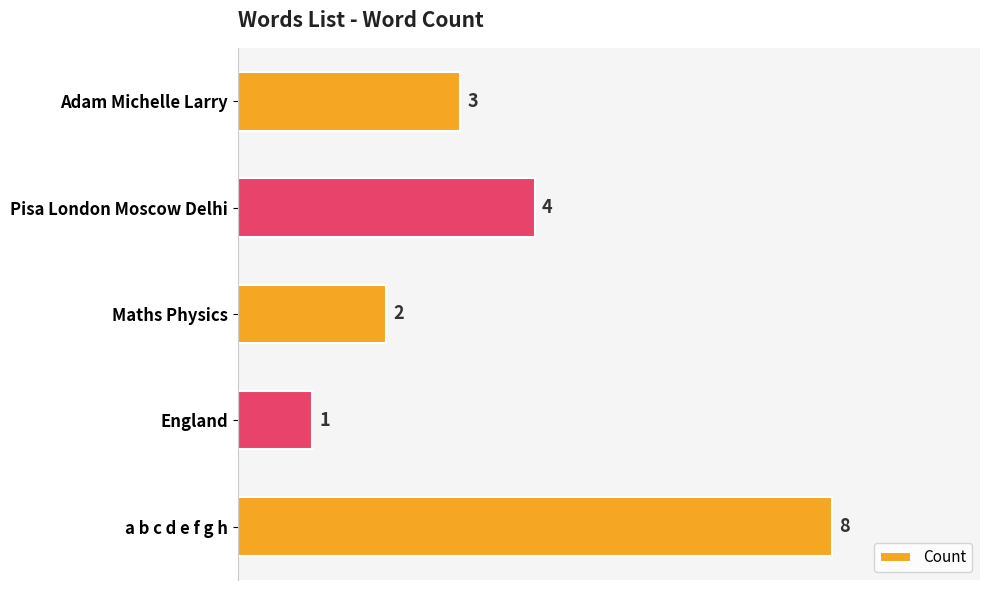

Reading top to bottom, extract all data points from this chart.

3	4	2	1	8